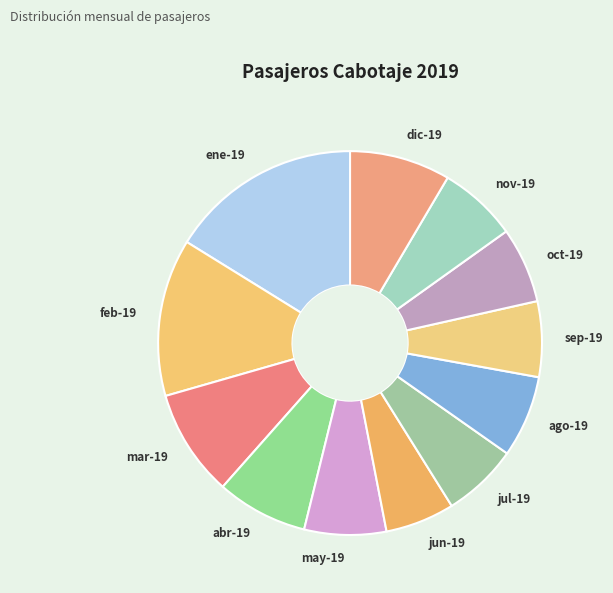

Which category has the biggest portion of the pie?

ene-19